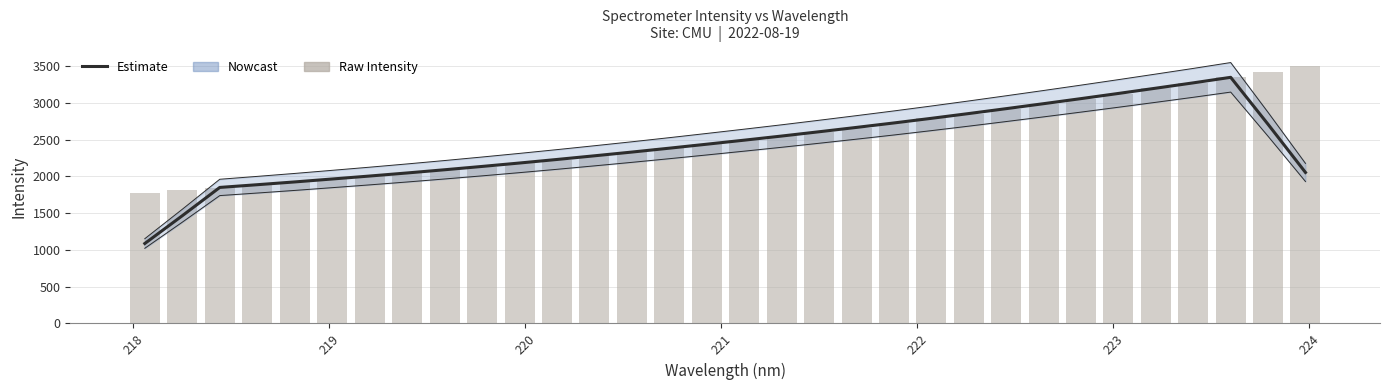

What is the minimum value for Estimate?

1088.2